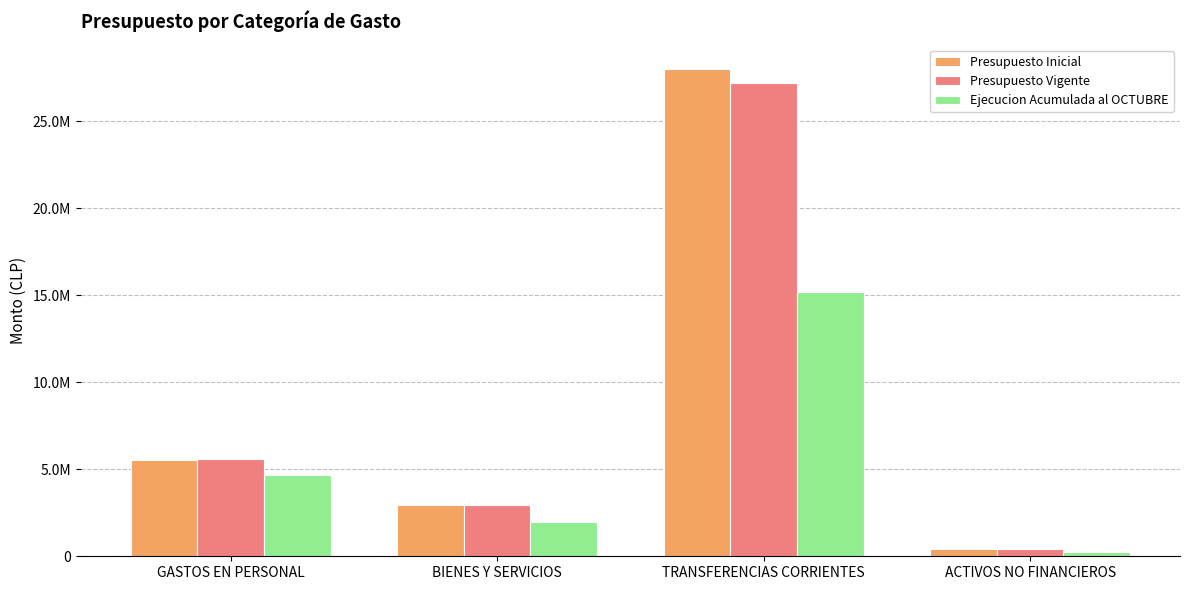

What is the label of the 2nd bar from the right?

TRANSFERENCIAS CORRIENTES